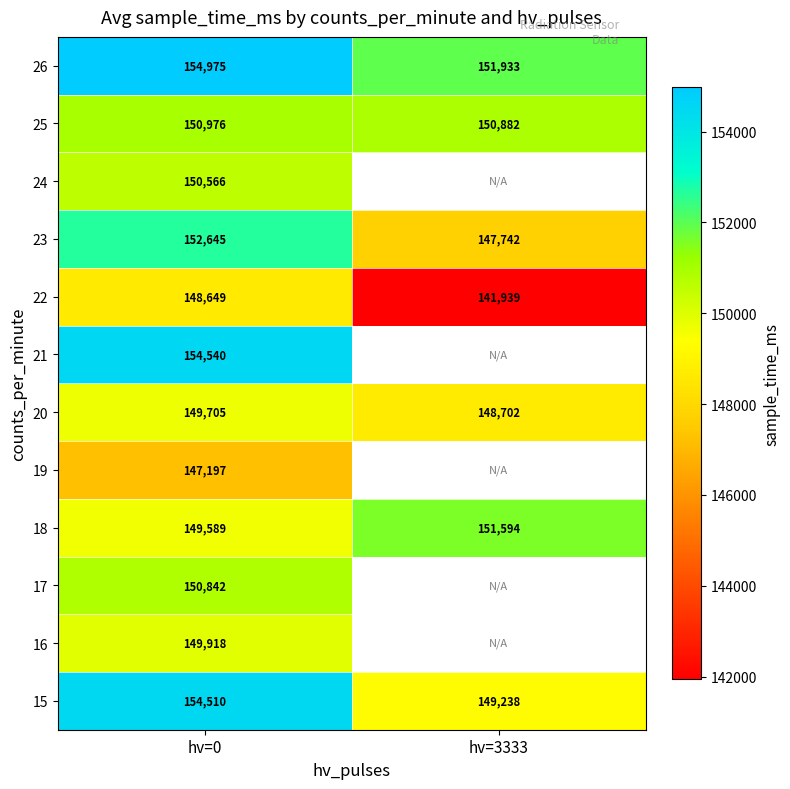

Count the number of categories in the chart.

2